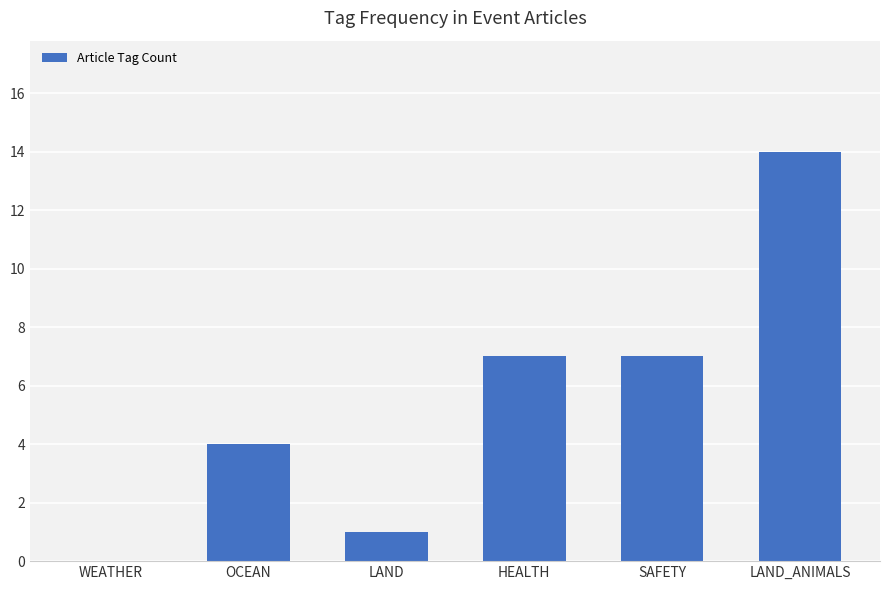

Does the chart contain stacked bars?

No